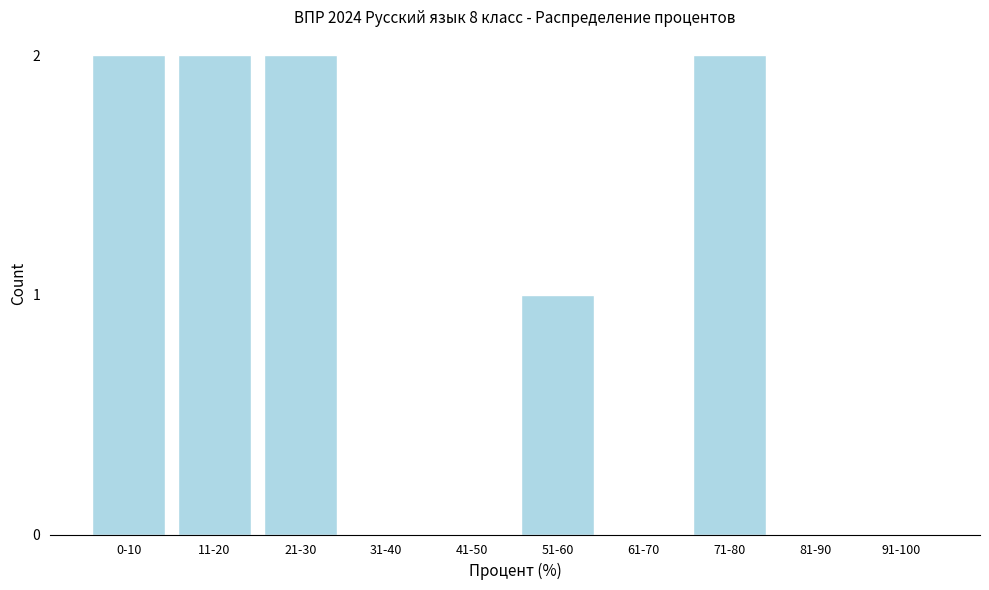

Reading left to right, transcribe all the data shown in this chart.

0-10=2	11-20=2	21-30=2	31-40=0	41-50=0	51-60=1	61-70=0	71-80=2	81-90=0	91-100=0